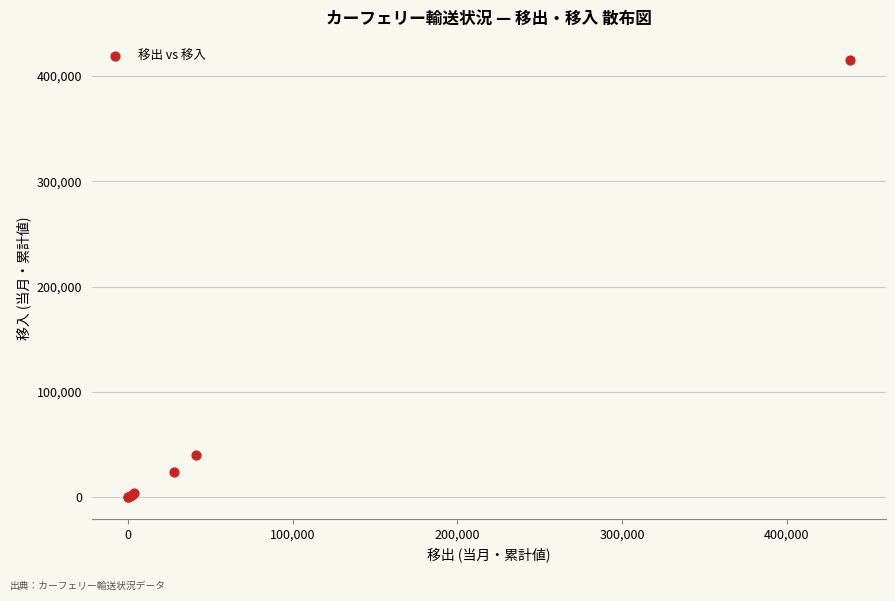

What Y value in the scatter plot is closest to 207777?

40069